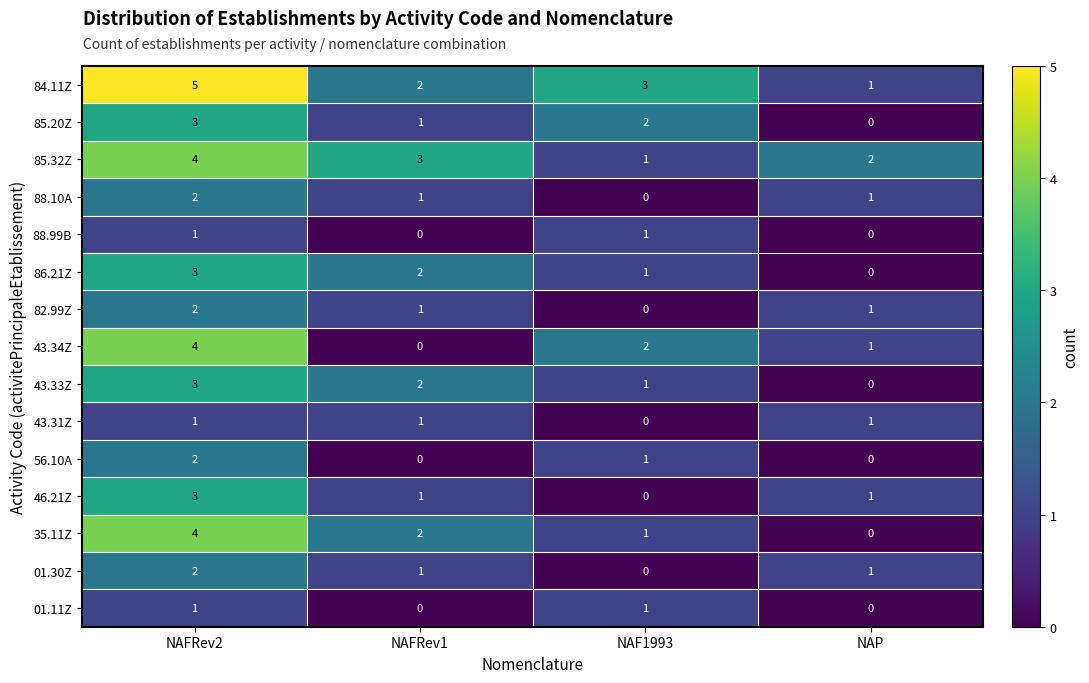

The 88.99B series shows 0 at NAFRev1. True or false?

True